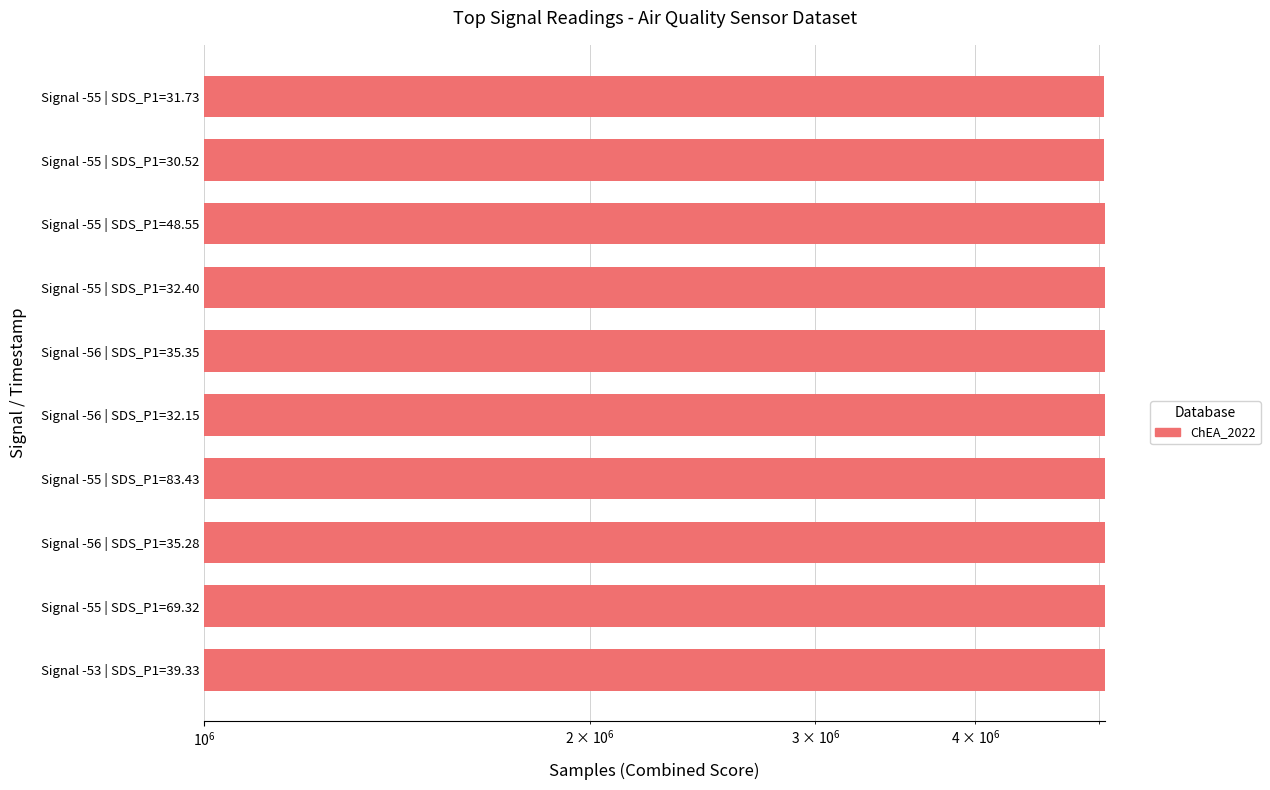

How many series are shown in this chart?

1